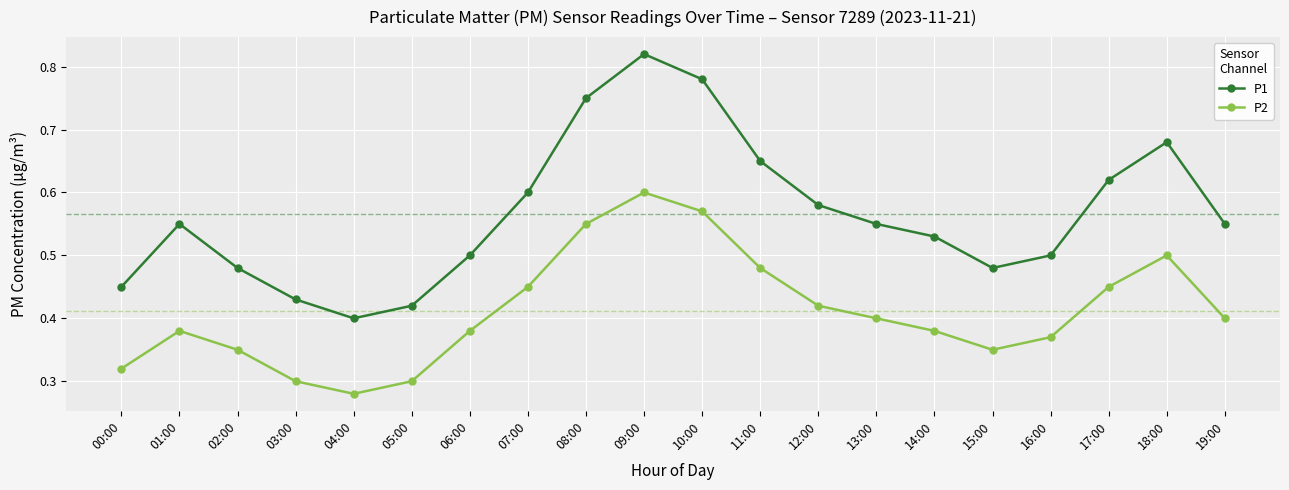

At how many categories does at least one series exceed 0?

20